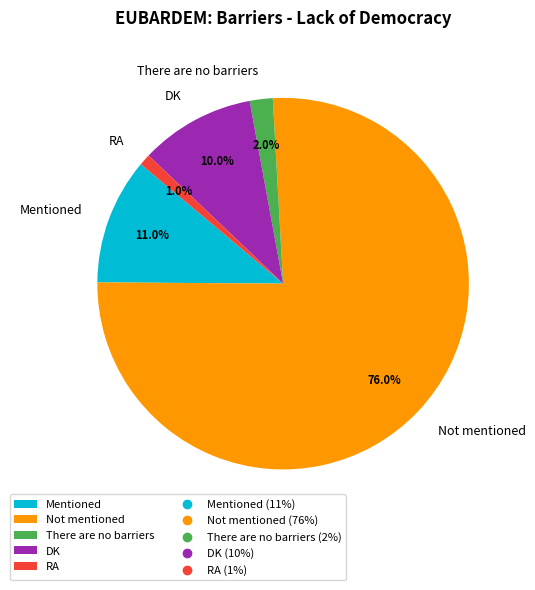

How many slices are in this pie chart?

5